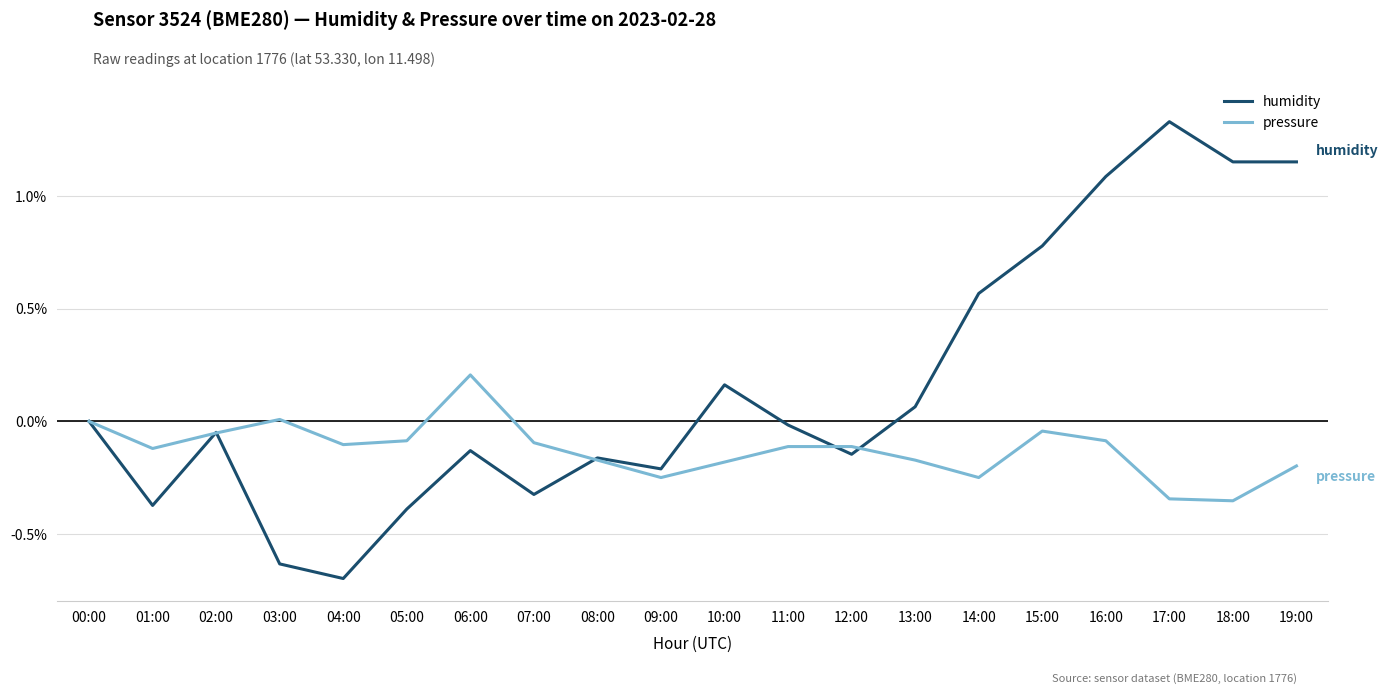

Rank the series by their maximum value, from lowest to highest.

pressure, humidity